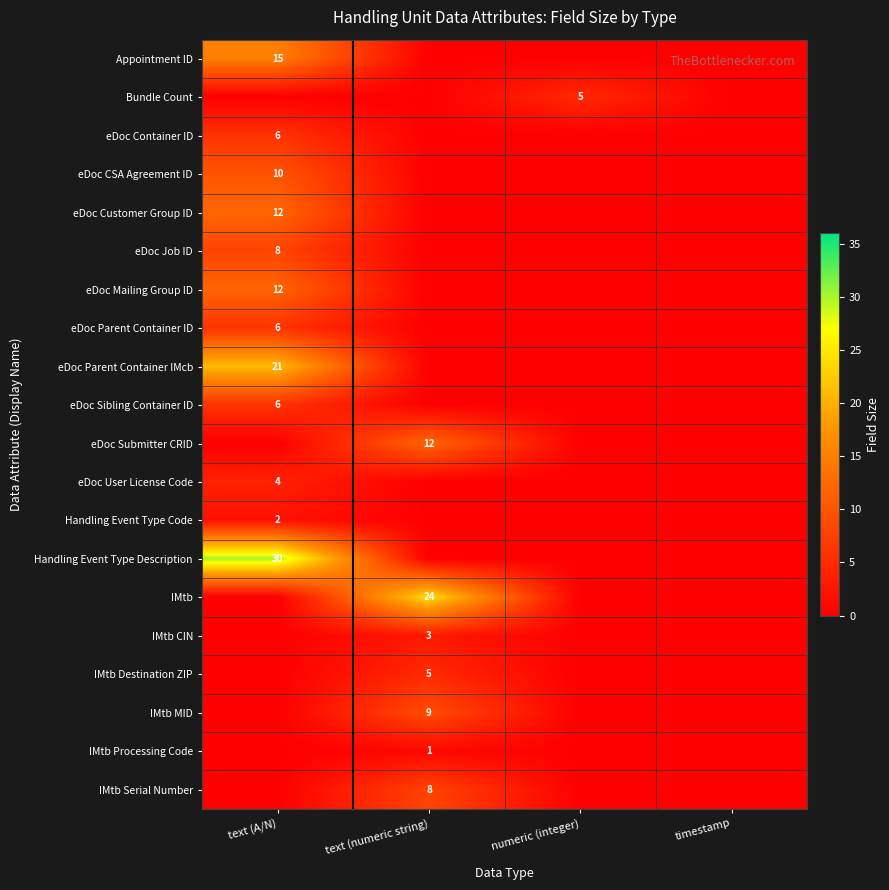

The value of Handling Event Type Description at text (A/N) is 10. True or false?

False